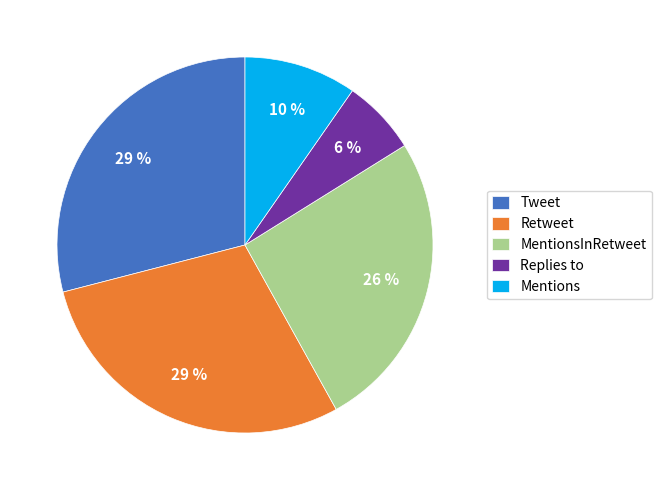

Do MentionsInRetweet and Mentions together represent more than half of the pie?

No